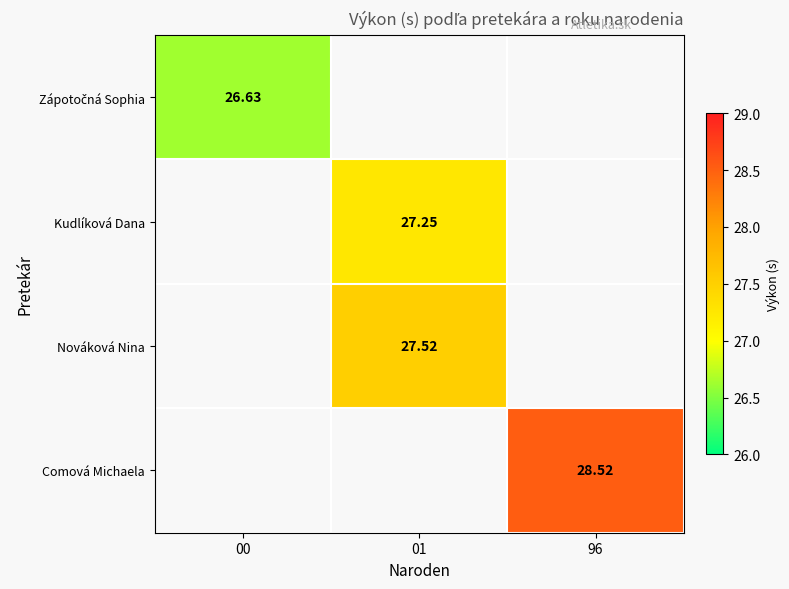

How many values in the Nováková Nina series exceed 27?

1